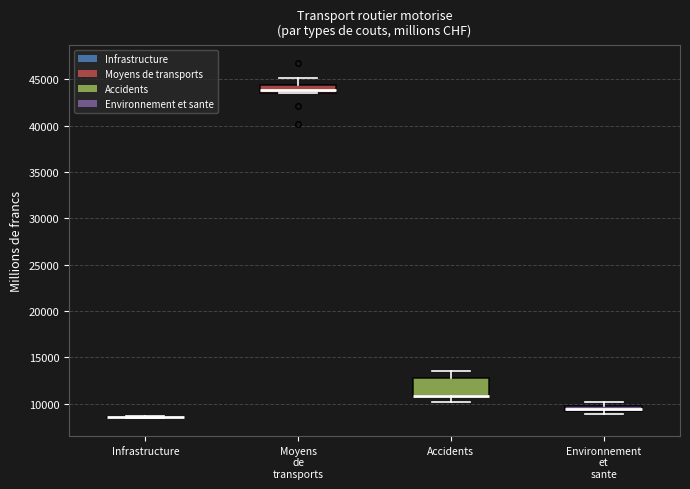

Where is the lower edge of the box for Environnement et sante on the y-axis? The values are not printed on the chart, so give them approximately, as read against the axis.

9000